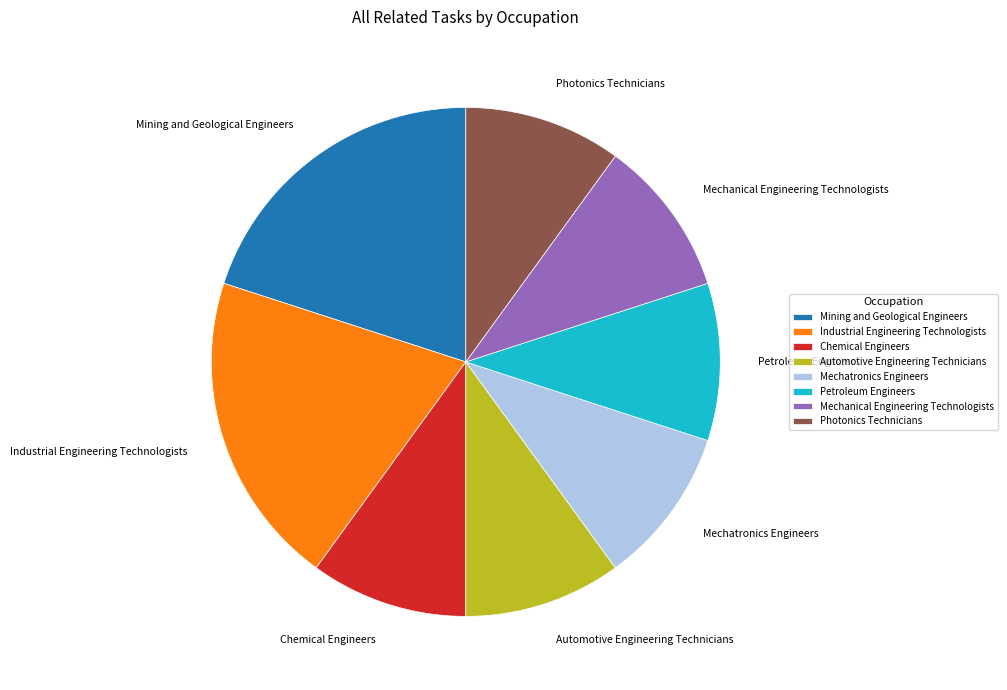

The Chemical Engineers slice represents 10% of the pie. True or false?

True